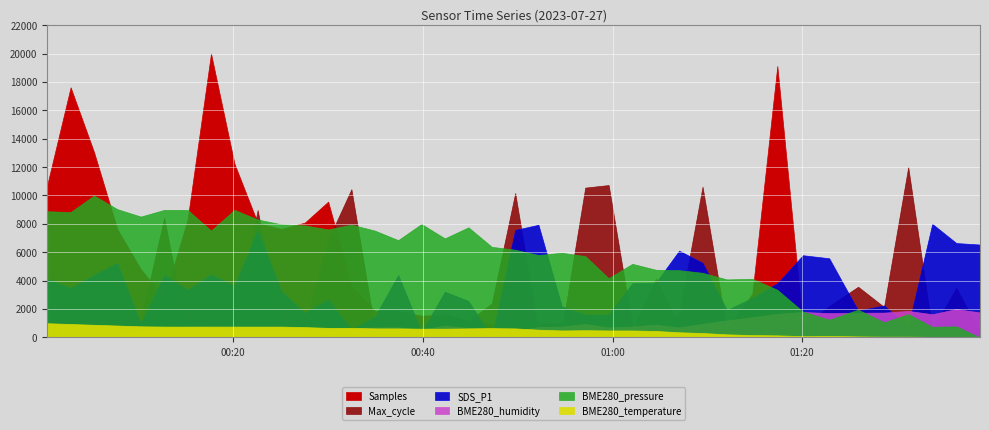

What is the label of the 26th point from the left?

2023/07/27 01:02:05